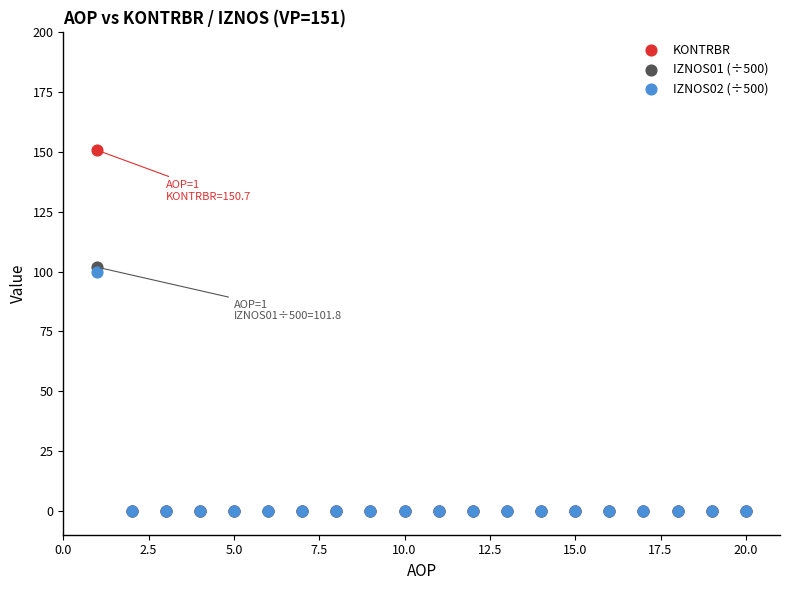

What are all the series names shown in the legend?

KONTRBR, IZNOS01 (÷500), IZNOS02 (÷500)